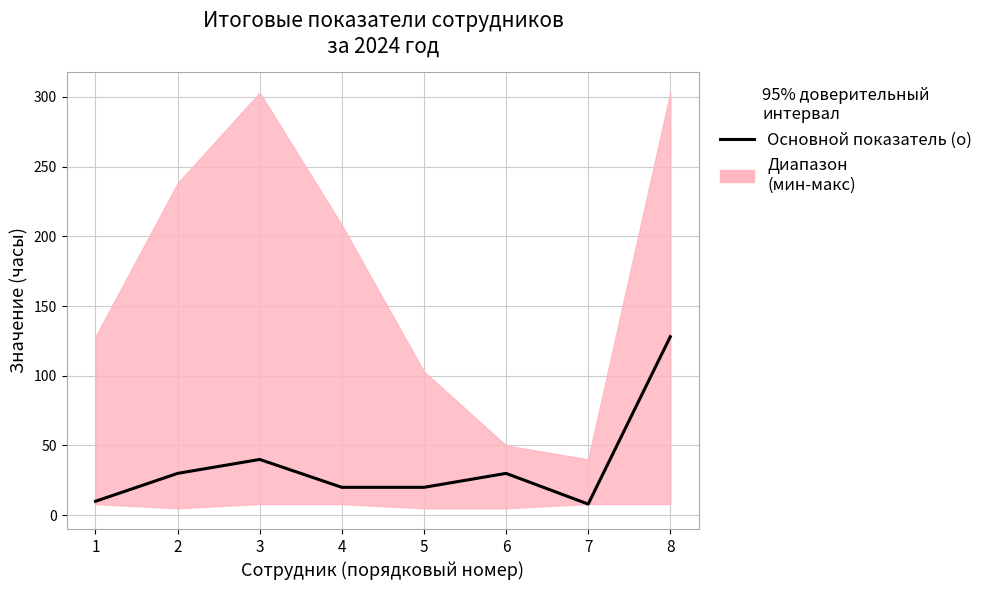

Which label corresponds to the smallest value in the chart?

7